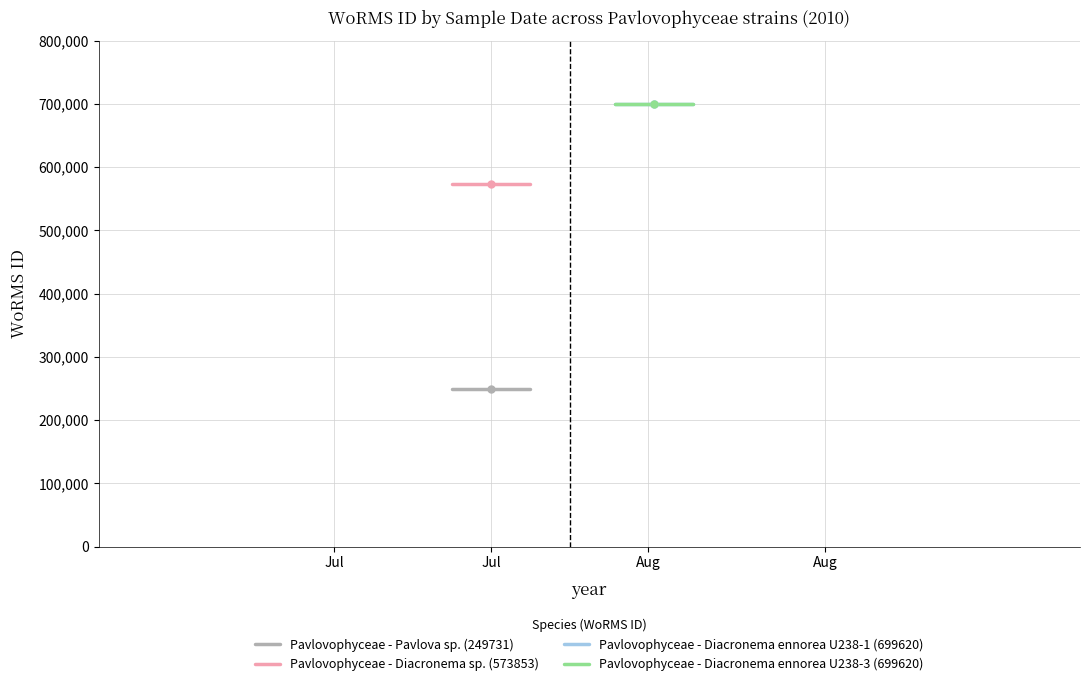

What are all the series names shown in the legend?

Pavlovophyceae - Pavlova sp. (249731), Pavlovophyceae - Diacronema sp. (573853), Pavlovophyceae - Diacronema ennorea U238-1 (699620), Pavlovophyceae - Diacronema ennorea U238-3 (699620)